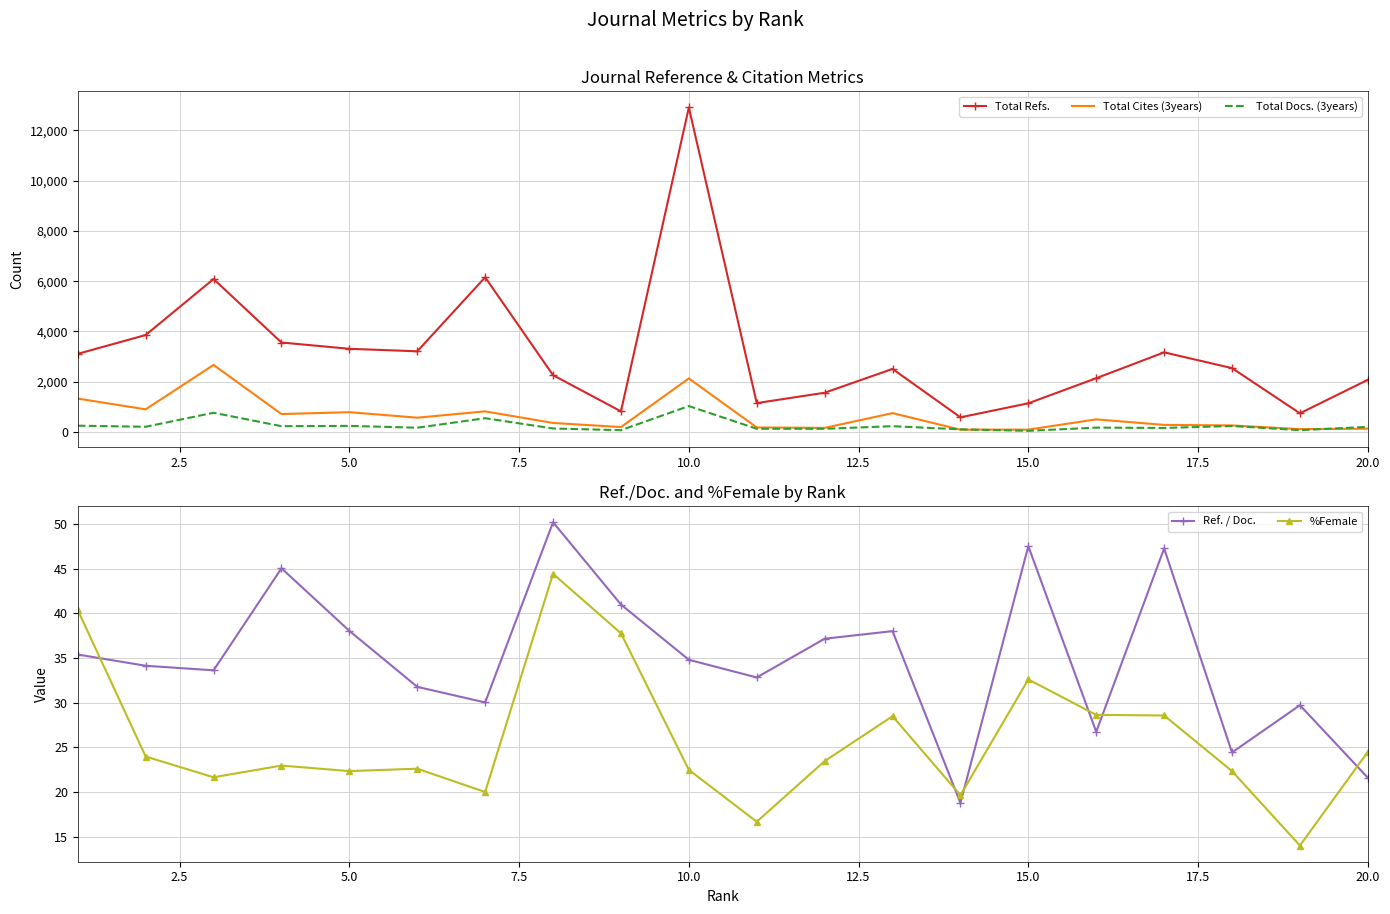

Which series has the largest total across all categories?

Total Refs.